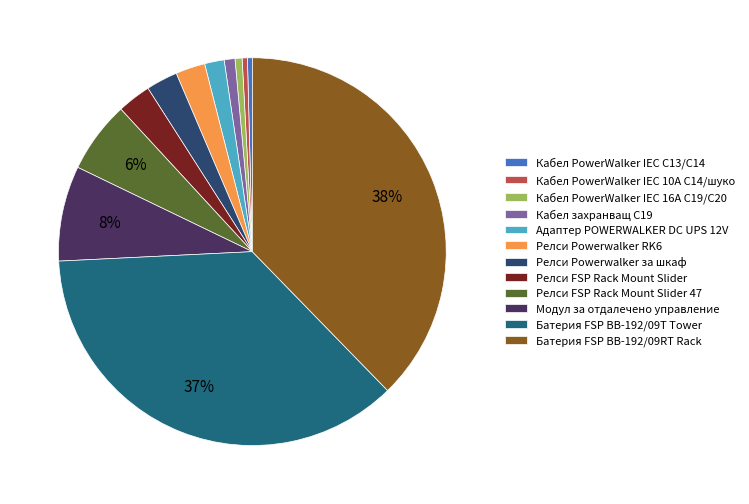

Does Релси FSP Rack Mount Slider 47 represent more than half of the total?

No